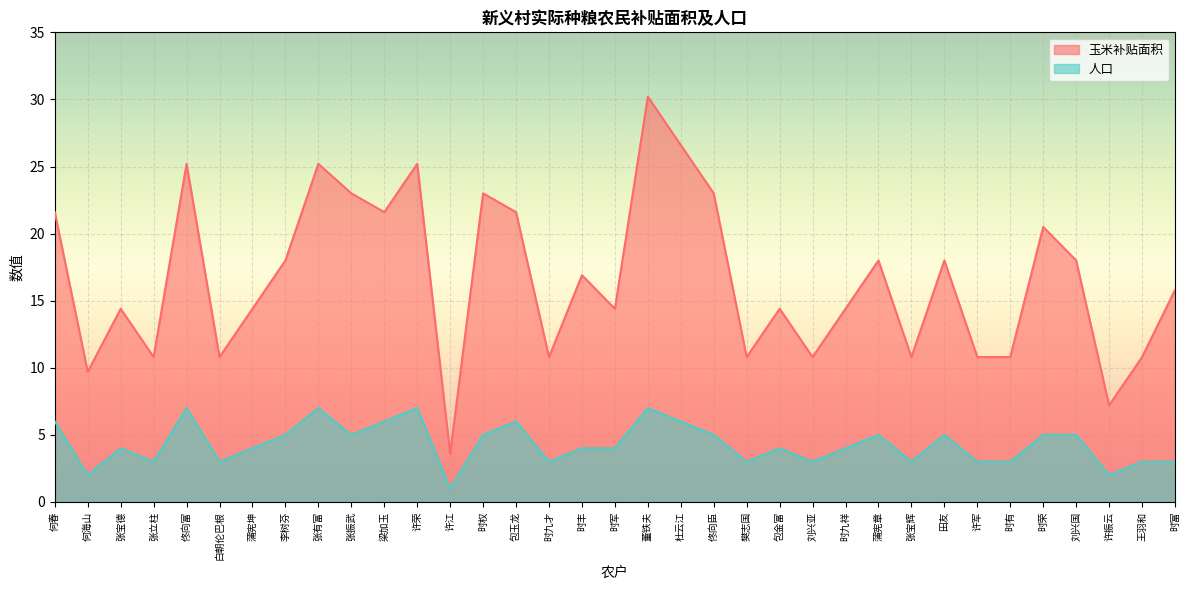

Rank the categories by 玉米补贴面积 value from highest to lowest.

董铁夫, 杜云江, 佟向富, 张有富, 许荣, 张振武, 时权, 佟向臣, 何春, 梁加玉, 包玉龙, 时荣, 李树芬, 蒲宪章, 田友, 刘兴国, 时丰, 时富, 张宝德, 蒲宪坤, 时军, 包金富, 时九祥, 张立柱, 白朝伦巴根, 时九才, 樊志国, 刘兴亚, 张宝辉, 许军, 时有, 王羽和, 何海山, 许振云, 许江